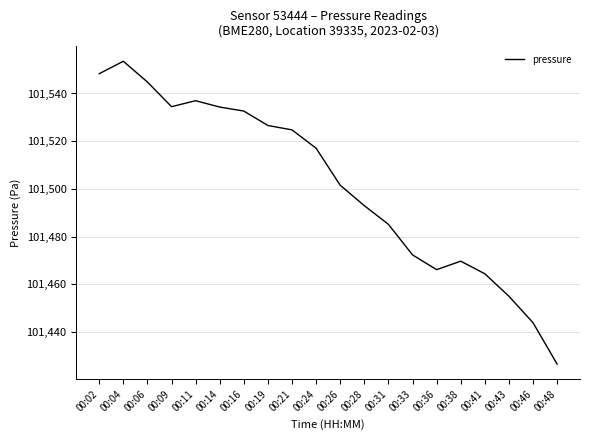

How many series are shown in this chart?

1